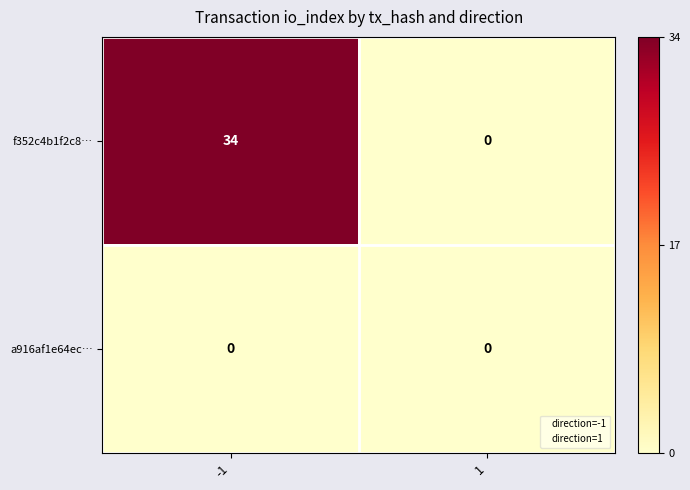

Which series has the largest range (max minus min)?

f352c4b1f2c8…